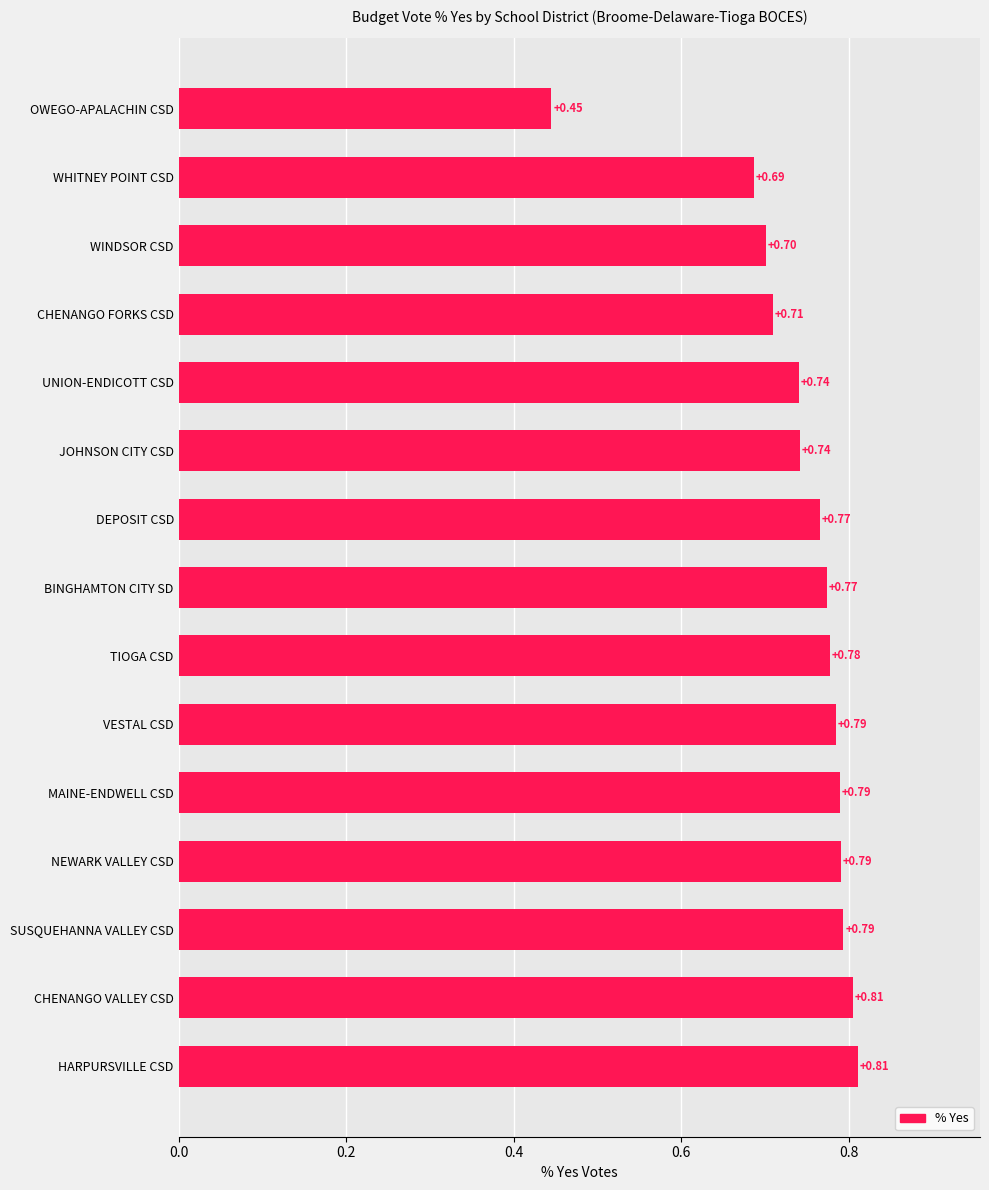

Between TIOGA CSD and OWEGO-APALACHIN CSD, which is larger?

TIOGA CSD